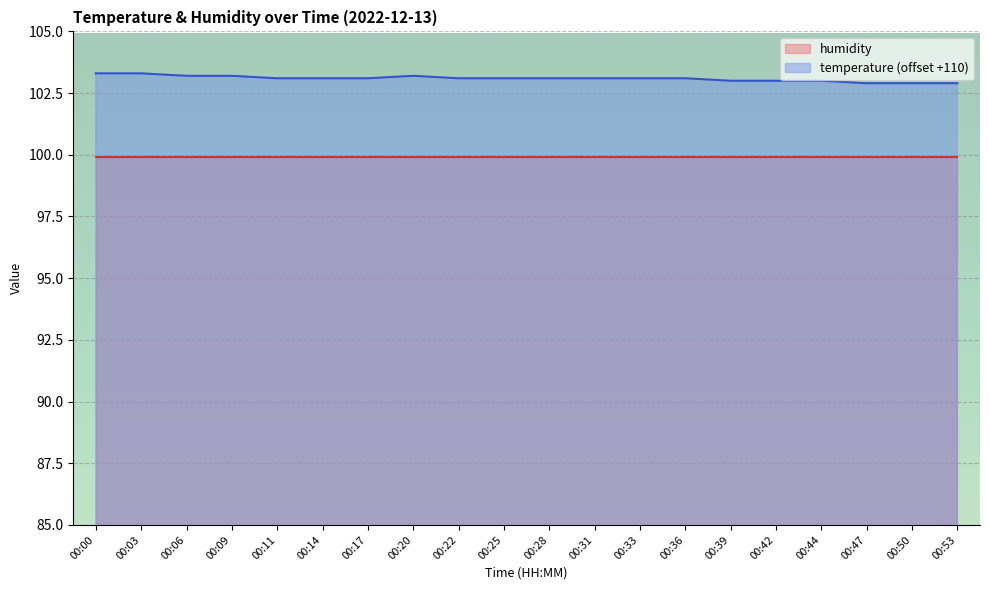

What is the average value?

103.1